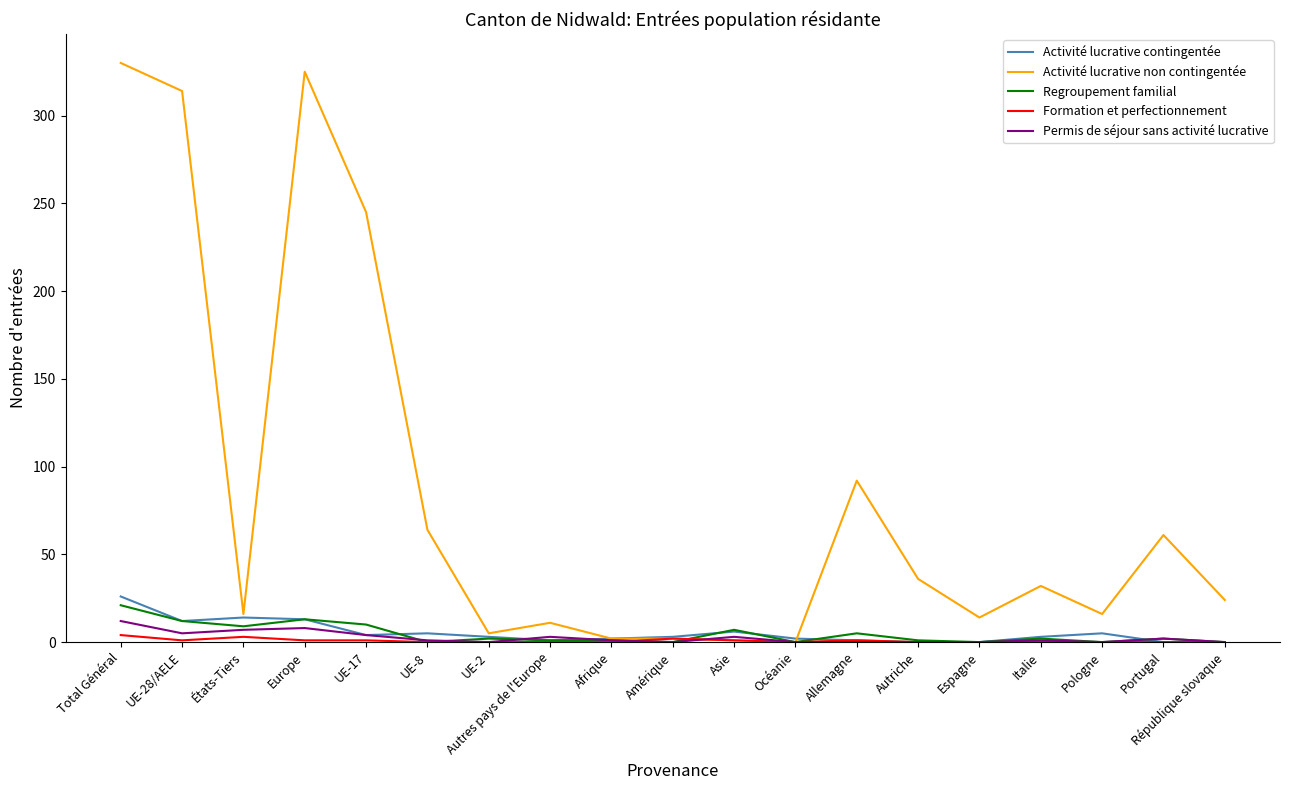

At which category is the sum across all series the highest?

Total Général